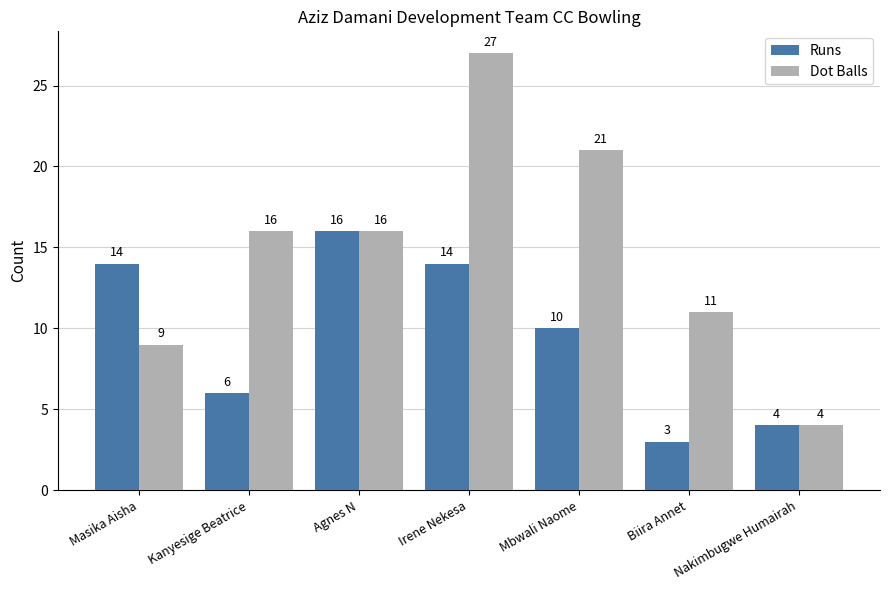

The value of Dot Balls at Biira Annet is 11. True or false?

True